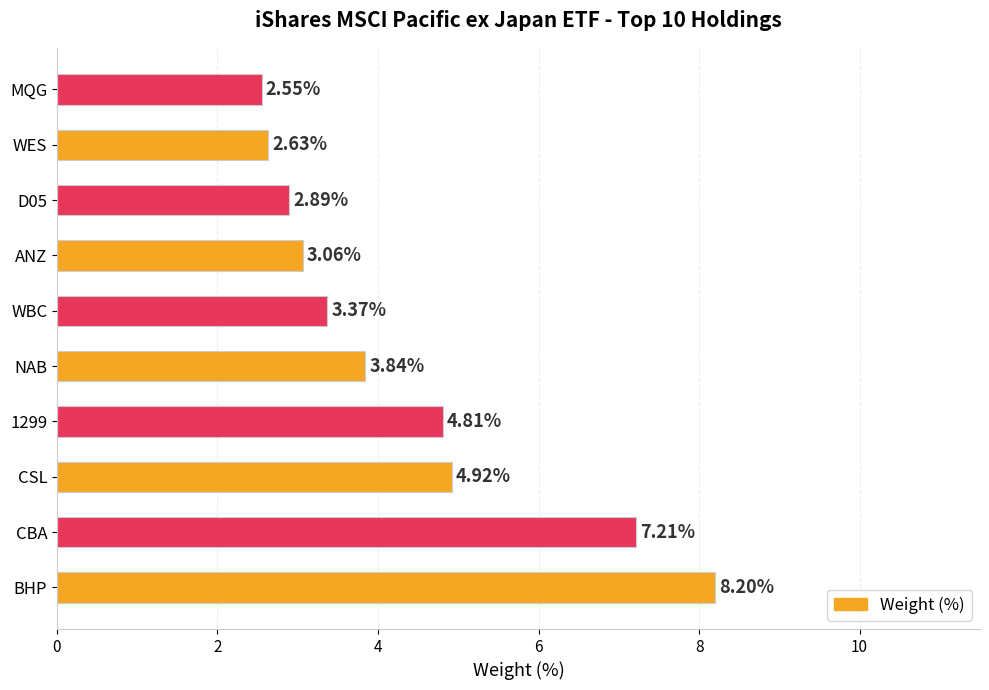

What is the ratio of the value at WES to the value at D05?

0.9